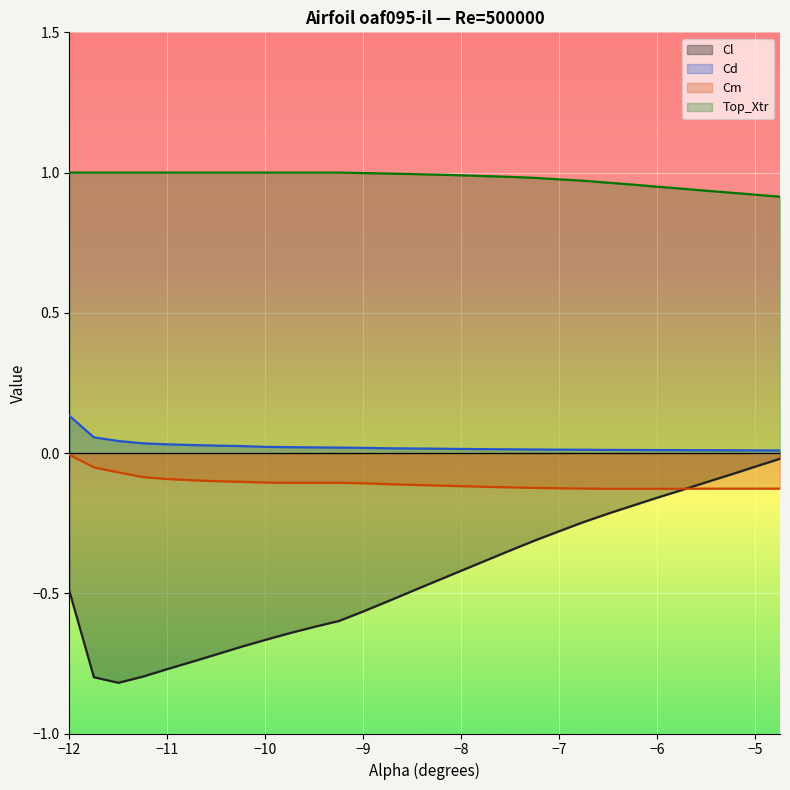

Between -6.0 and -10.0, which is larger?

-6.0